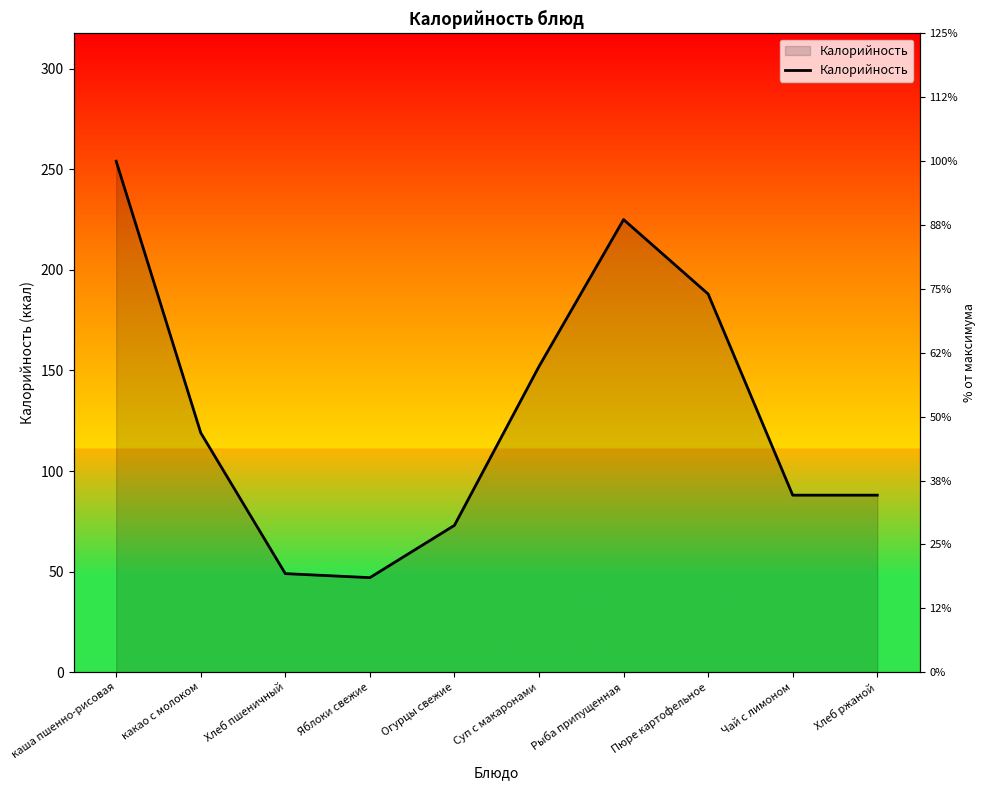

Reading left to right, transcribe all the data shown in this chart.

254	119	49	47	73	152	225	188	88	88